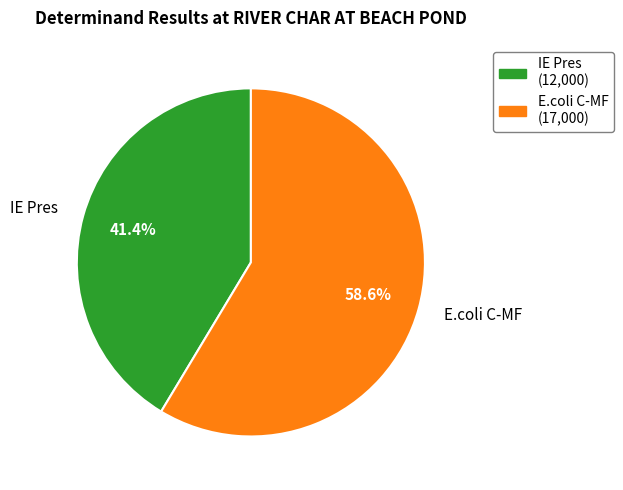

Does E.coli C-MF account for over 50% of the chart?

Yes